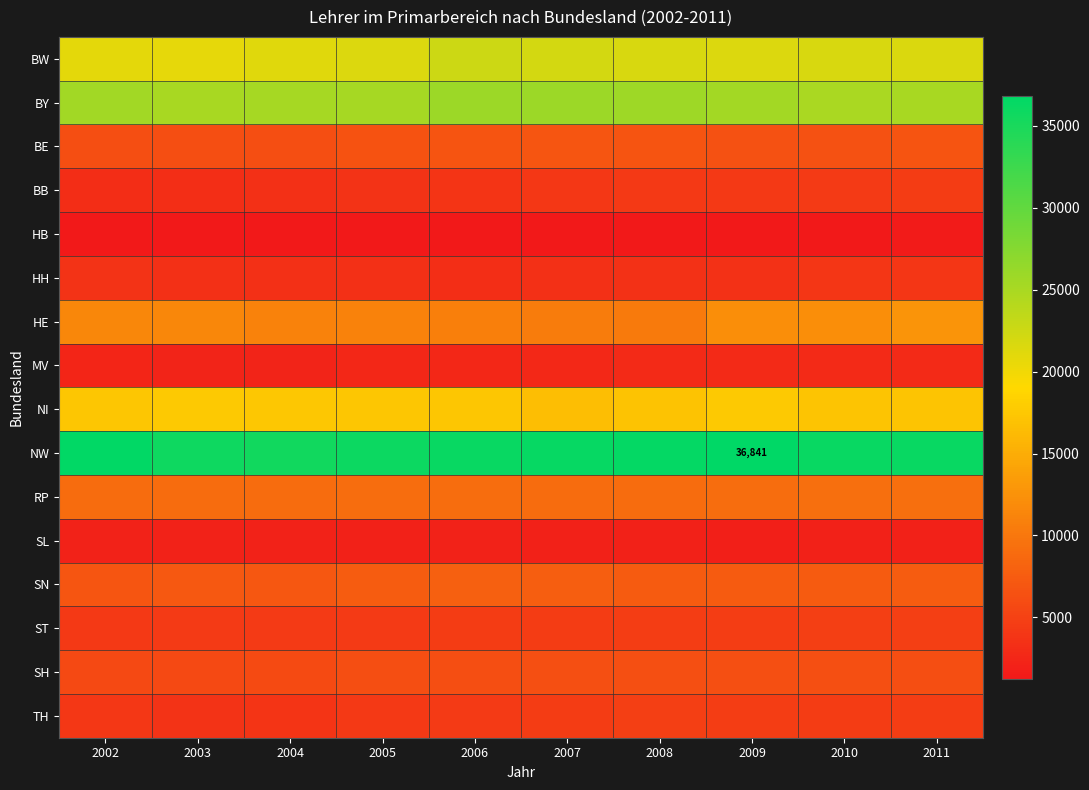

The NW series shows 36841 at 2009. True or false?

True